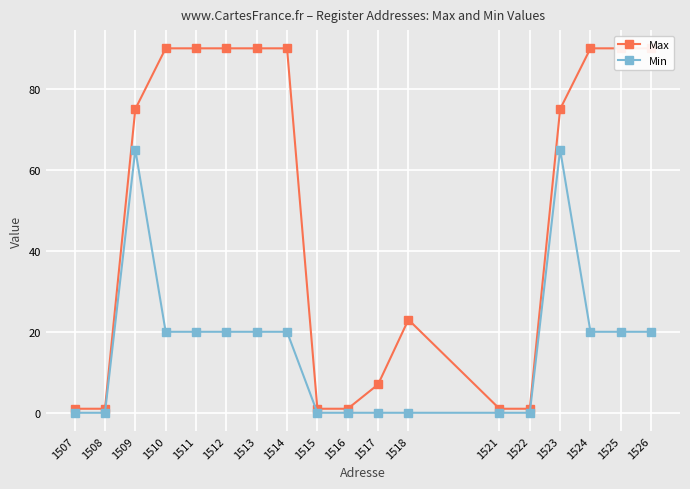

The Max series shows 1 at 1507. True or false?

True